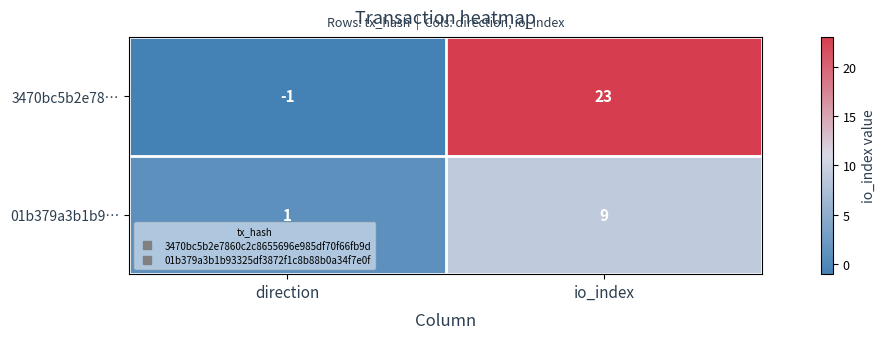

Where is 01b379a3b1b9… nearest to the value 5?

direction